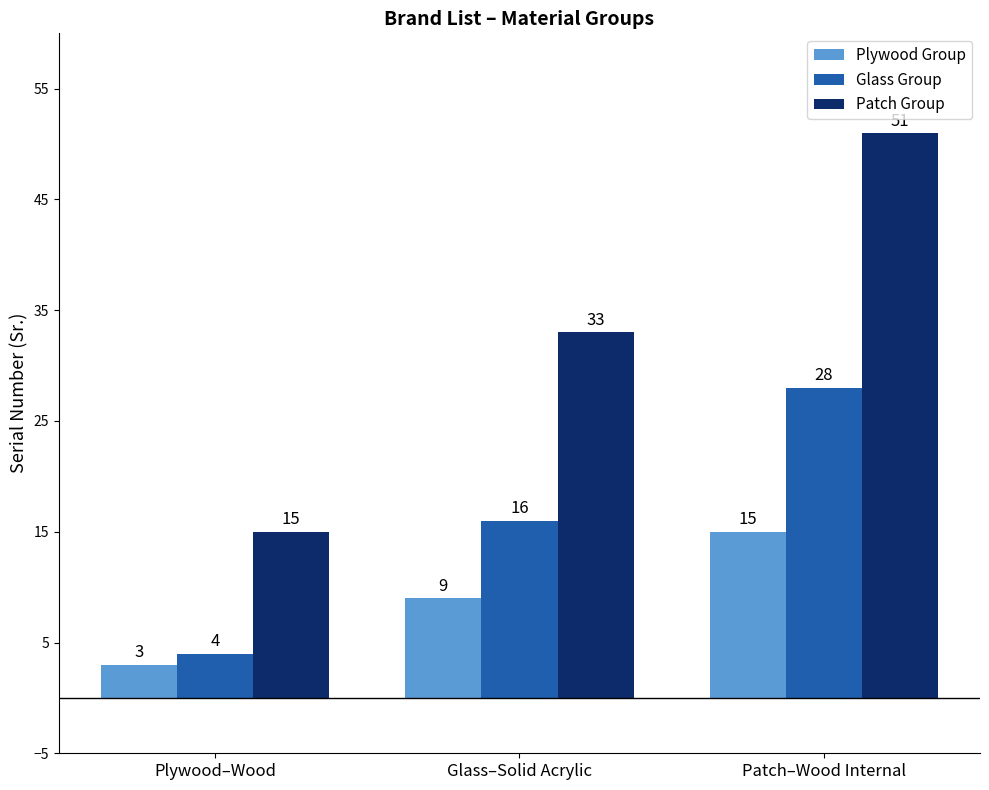

What is the approximate value of Plywood Group at Glass–Solid Acrylic?

9